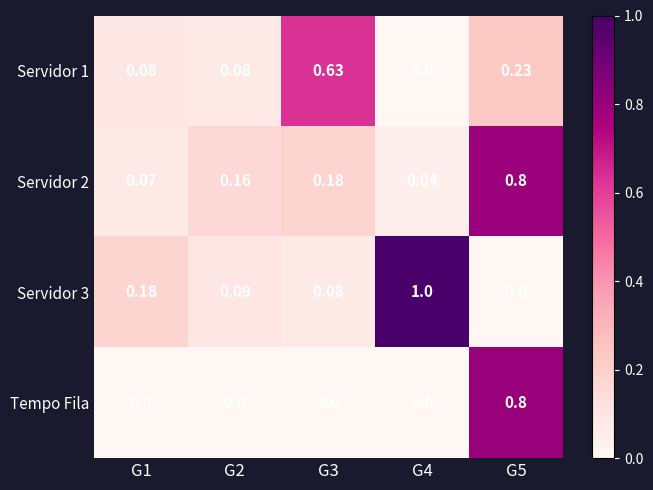

Which series has the widest spread of values?

Servidor 3